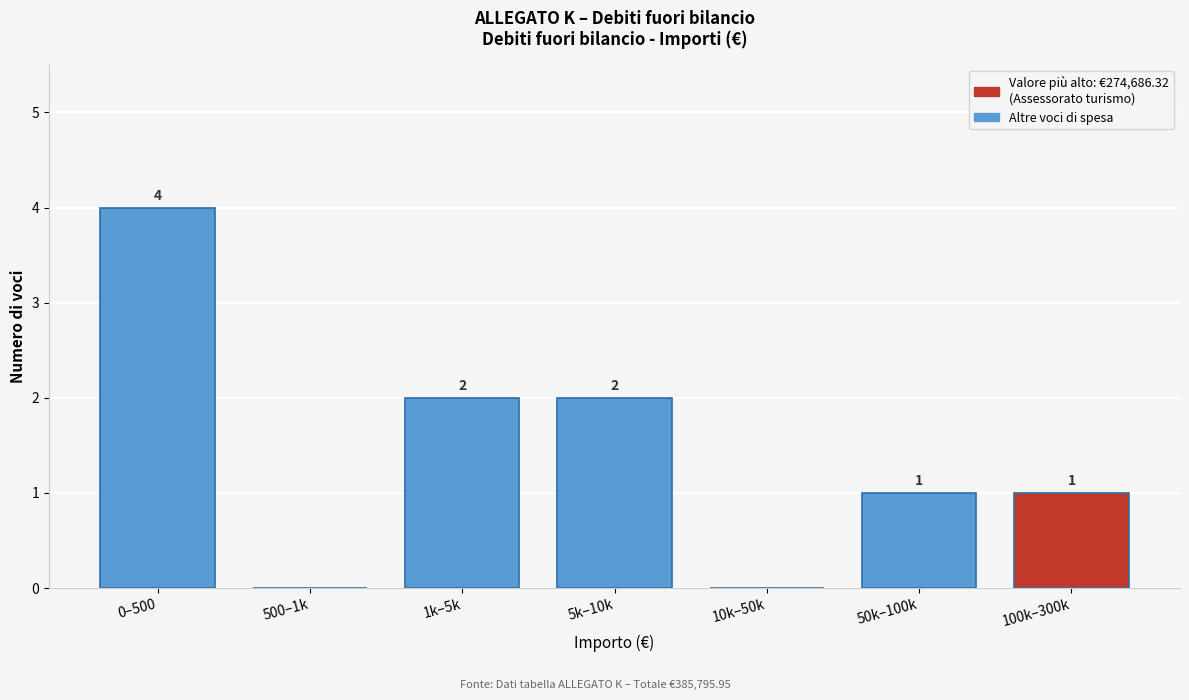

Reading right to left, extract all data points from this chart.

100k–300k=1	50k–100k=1	10k–50k=0	5k–10k=2	1k–5k=2	500–1k=0	0–500=4